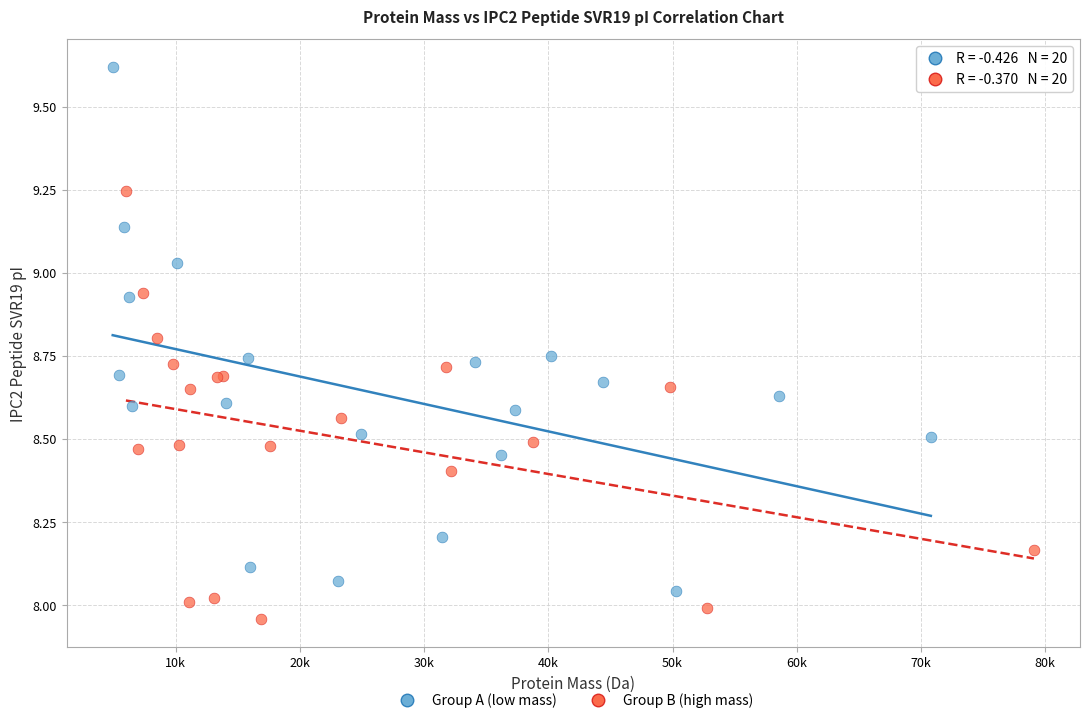

What are all the series names shown in the legend?

Group A (low mass), Group B (high mass)